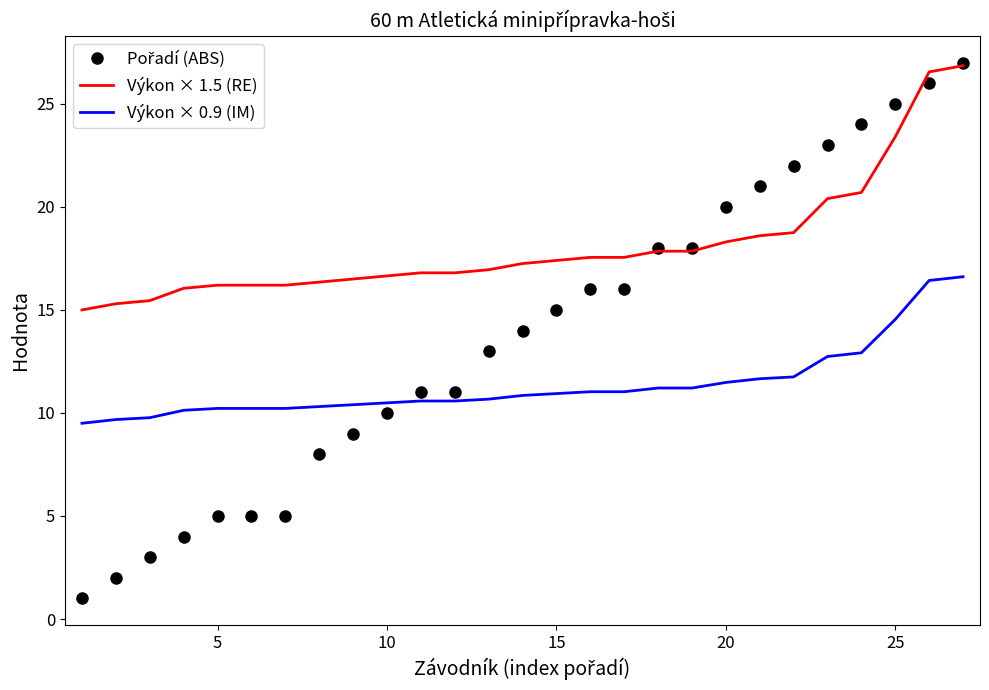

True or false: Výkon × 0.9 (IM) and Výkon × 1.5 (RE) intersect in this chart.

False